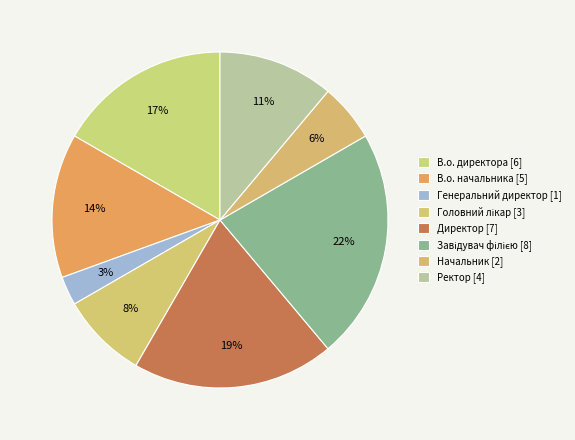

How many slices are in this pie chart?

8